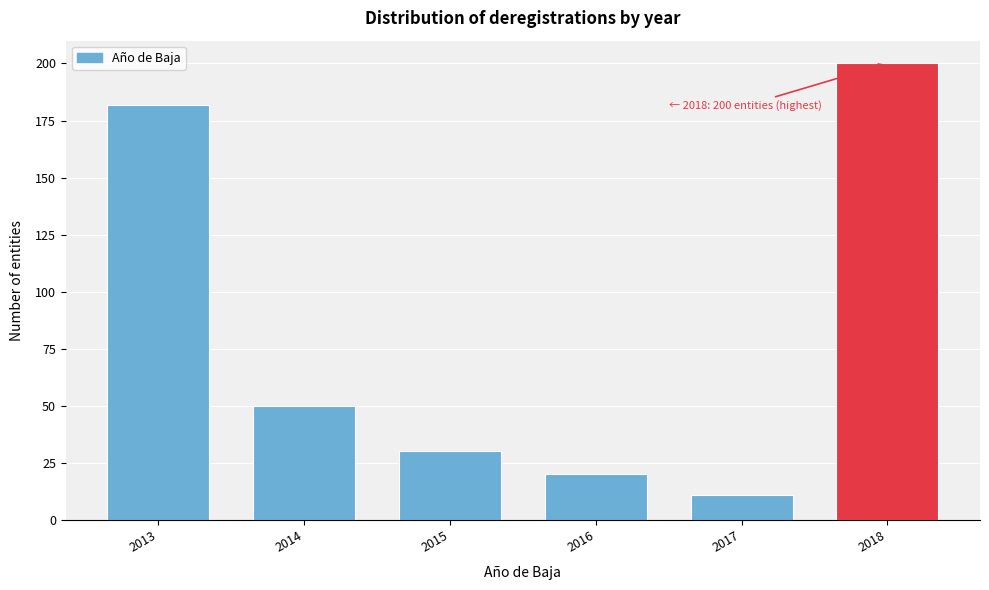

Reading left to right, extract all data points from this chart.

2013=182	2014=50	2015=30	2016=20	2017=11	2018=200